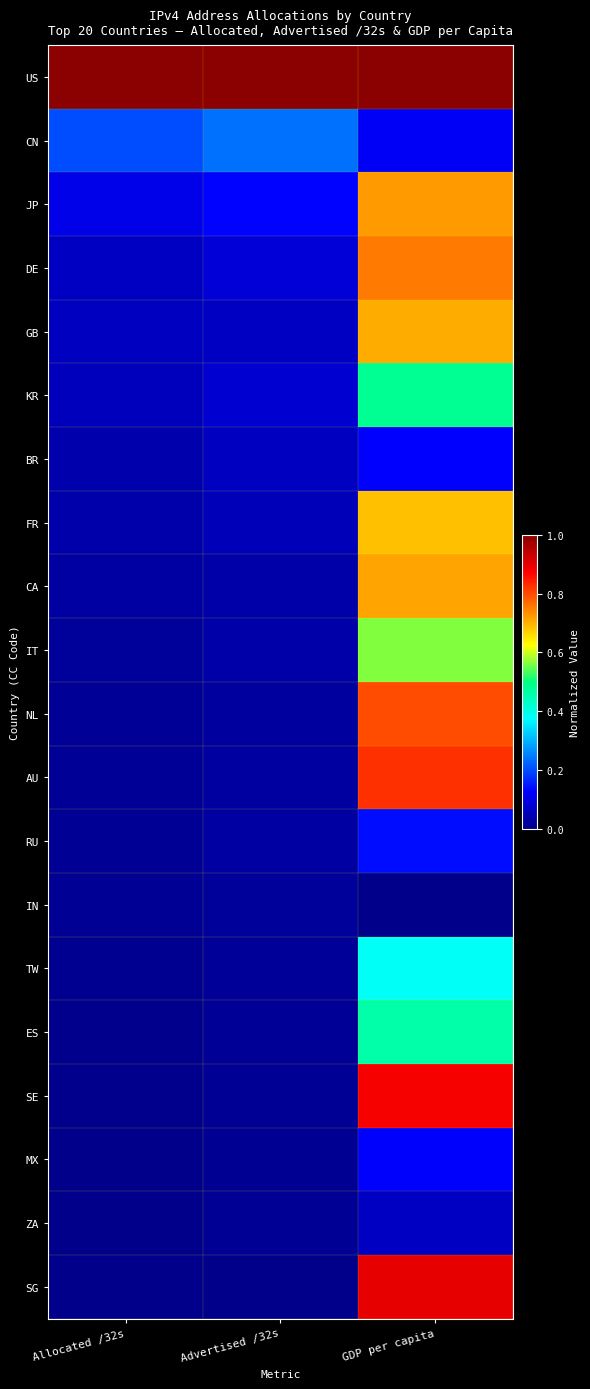

Reading left to right, list all the values displayed in this chart.

US: Allocated /32s=1.0	Advertised /32s=1.0	GDP per capita=1.0
CN: Allocated /32s=0.2	Advertised /32s=0.2	GDP per capita=0.1
JP: Allocated /32s=0.1	Advertised /32s=0.1	GDP per capita=0.7
DE: Allocated /32s=0.1	Advertised /32s=0.1	GDP per capita=0.8
GB: Allocated /32s=0.1	Advertised /32s=0.1	GDP per capita=0.7
KR: Allocated /32s=0.1	Advertised /32s=0.1	GDP per capita=0.5
BR: Allocated /32s=0.0	Advertised /32s=0.1	GDP per capita=0.1
FR: Allocated /32s=0.0	Advertised /32s=0.1	GDP per capita=0.7
CA: Allocated /32s=0.0	Advertised /32s=0.0	GDP per capita=0.7
IT: Allocated /32s=0.0	Advertised /32s=0.0	GDP per capita=0.6
NL: Allocated /32s=0.0	Advertised /32s=0.0	GDP per capita=0.8
AU: Allocated /32s=0.0	Advertised /32s=0.0	GDP per capita=0.8
RU: Allocated /32s=0.0	Advertised /32s=0.0	GDP per capita=0.1
IN: Allocated /32s=0.0	Advertised /32s=0.0	GDP per capita=0.0
TW: Allocated /32s=0.0	Advertised /32s=0.0	GDP per capita=0.4
ES: Allocated /32s=0.0	Advertised /32s=0.0	GDP per capita=0.5
SE: Allocated /32s=0.0	Advertised /32s=0.0	GDP per capita=0.9
MX: Allocated /32s=0.0	Advertised /32s=0.0	GDP per capita=0.1
ZA: Allocated /32s=0.0	Advertised /32s=0.0	GDP per capita=0.1
SG: Allocated /32s=0.0	Advertised /32s=0.0	GDP per capita=0.9